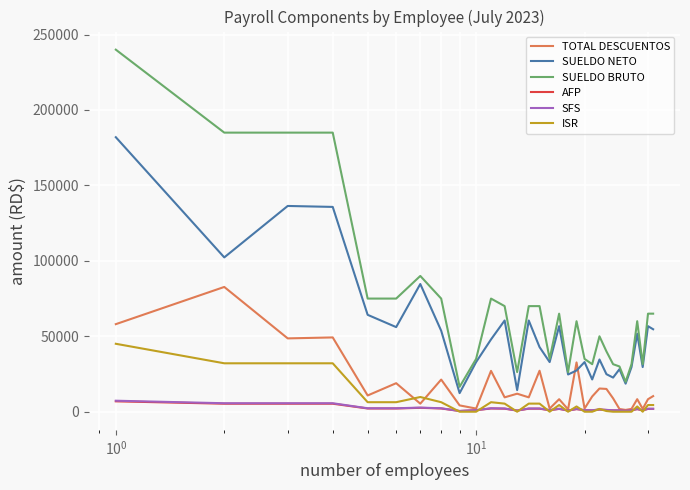

How many lines are shown in the chart?

6